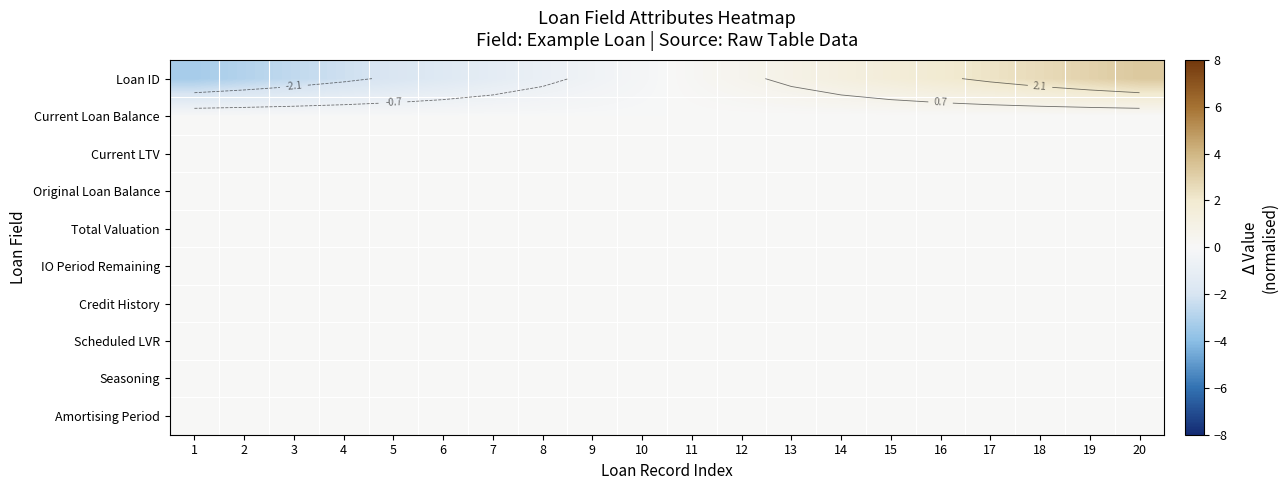

Rank the categories by Amortising Period value from lowest to highest.

1, 2, 3, 4, 5, 6, 7, 8, 9, 10, 11, 12, 13, 14, 15, 16, 17, 18, 19, 20